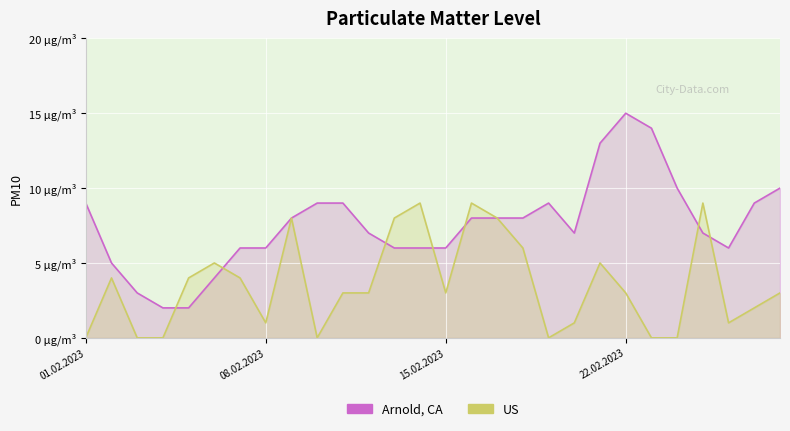

What is the difference between the second highest and second lowest values in the US series?

9